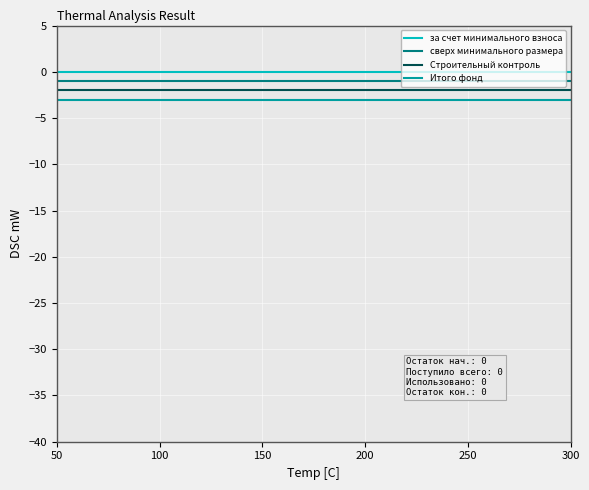

What is the smallest value displayed?

-3